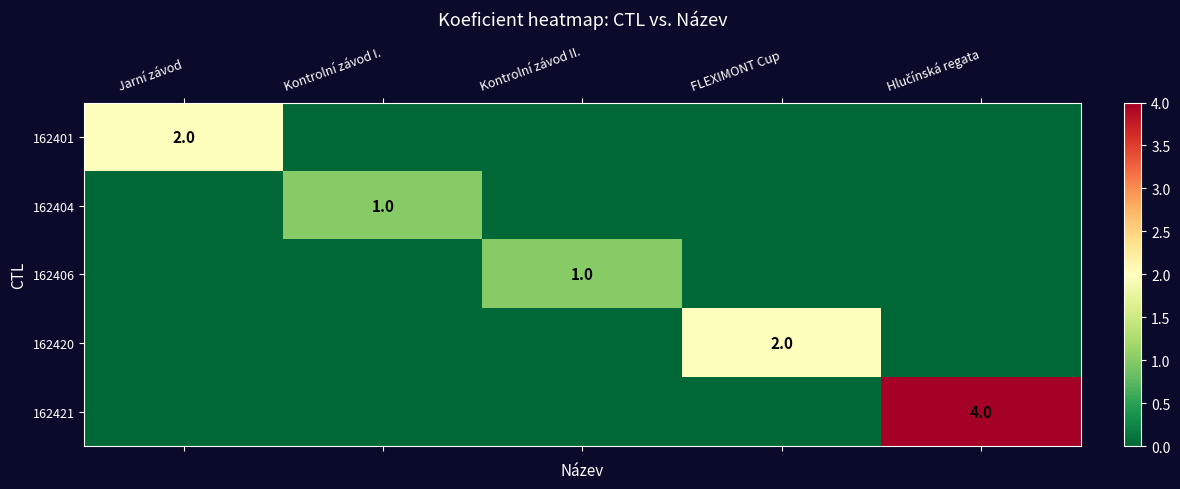

How many distinct data groups are displayed?

5